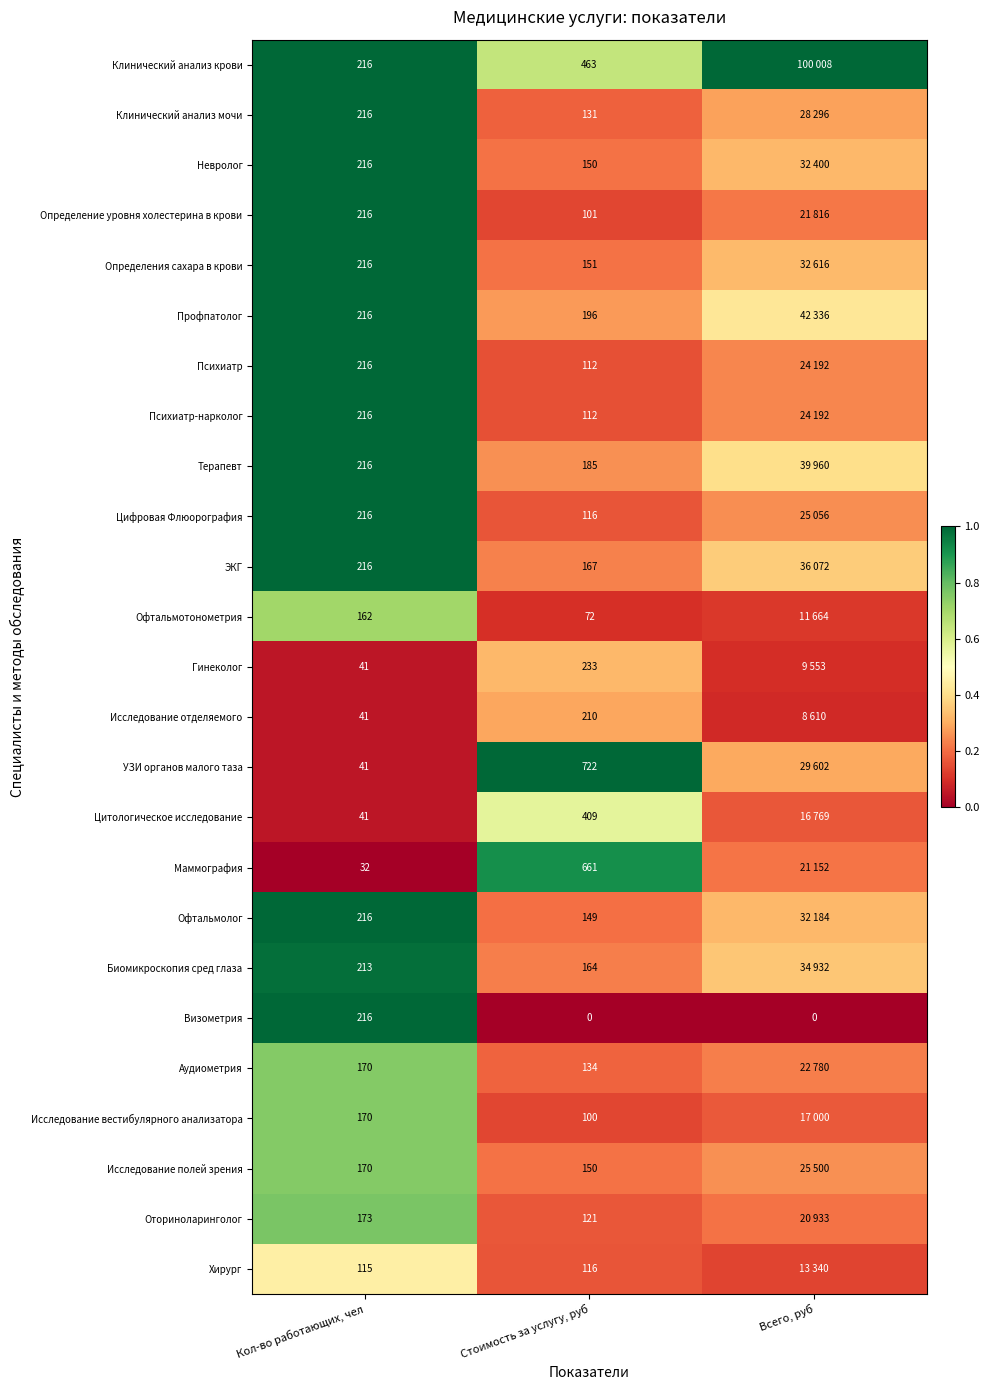

The Оториноларинголог series shows 0.2 at Стоимость за услугу, руб. True or false?

True